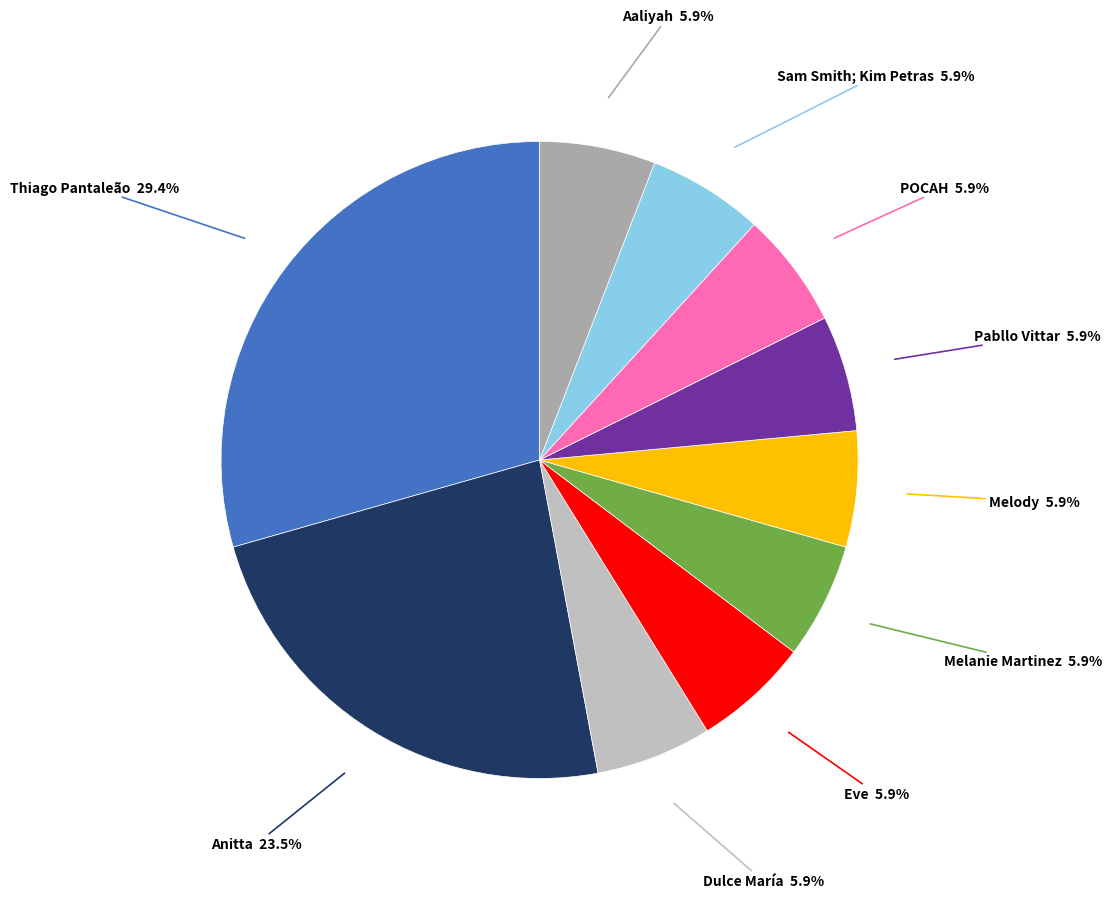

What is the largest slice in the pie chart?

Thiago Pantaleão